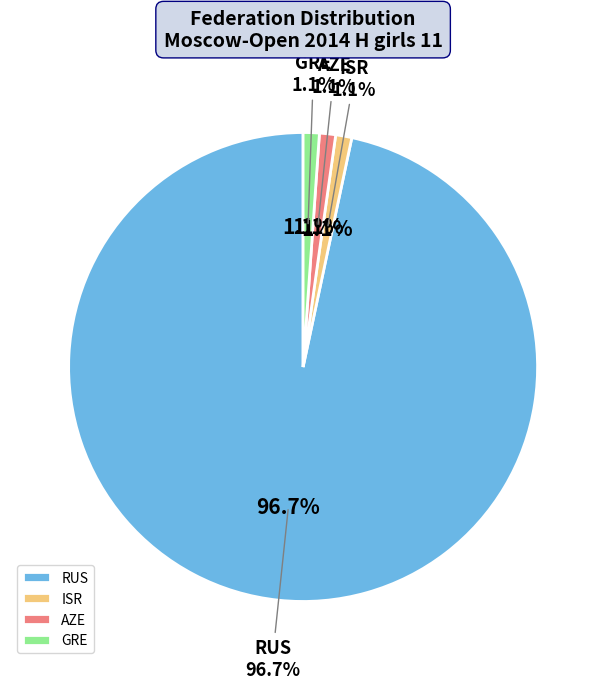

Is there any slice that represents more than half of the pie?

Yes